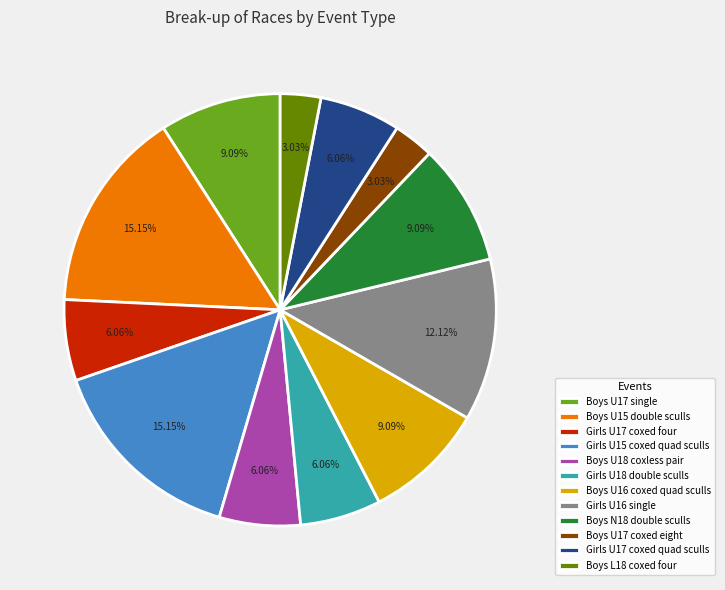

To the nearest percent, what is the difference between the largest and smallest slice percentages?

12%